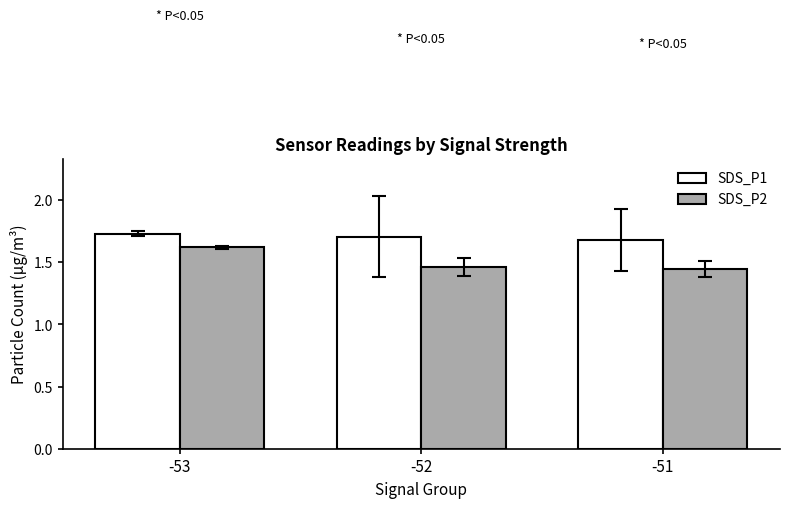

What is the difference between the SDS_P2 values at -51 and -53?

0.2